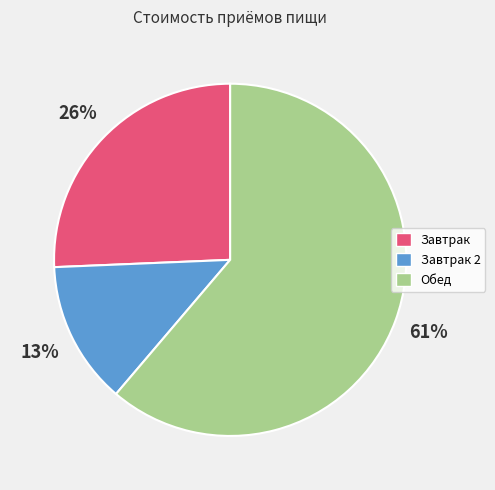

Is the sum of Завтрак 2 and Завтрак greater than half?

No